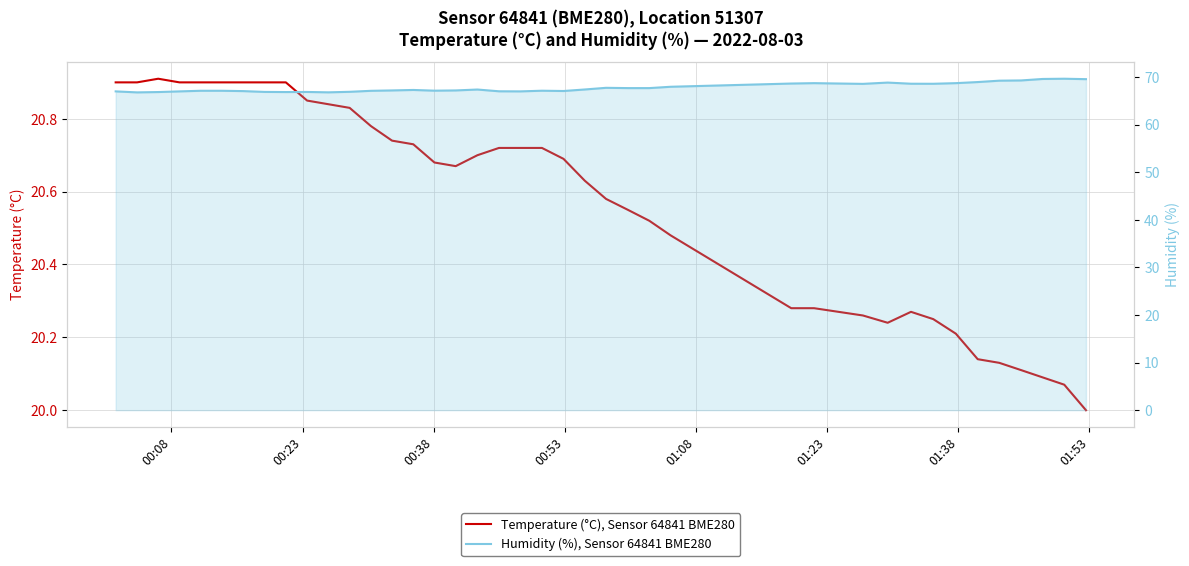

Which series has the largest total across all categories?

Humidity (%), Sensor 64841 BME280